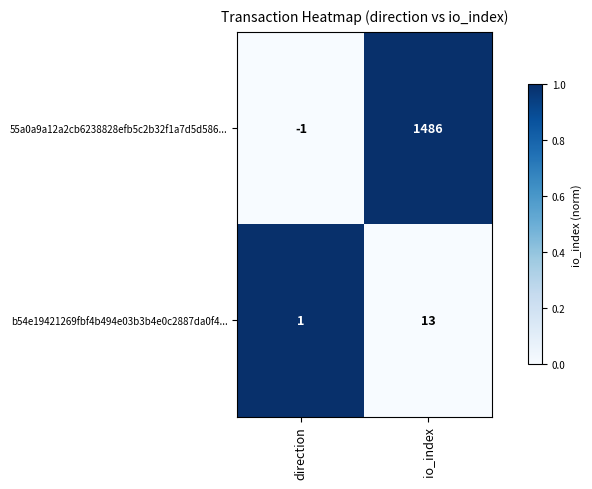

How many categories are shown in the chart?

2